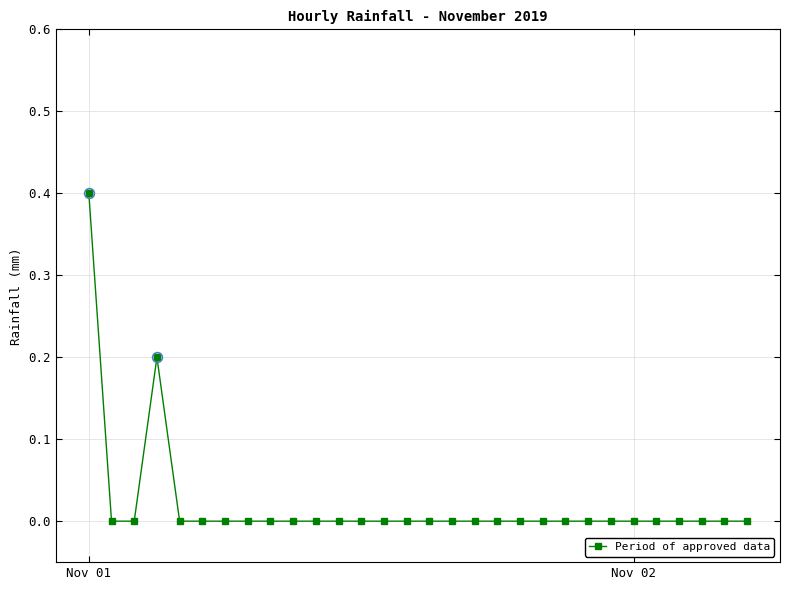

What is the greatest value displayed?

0.4